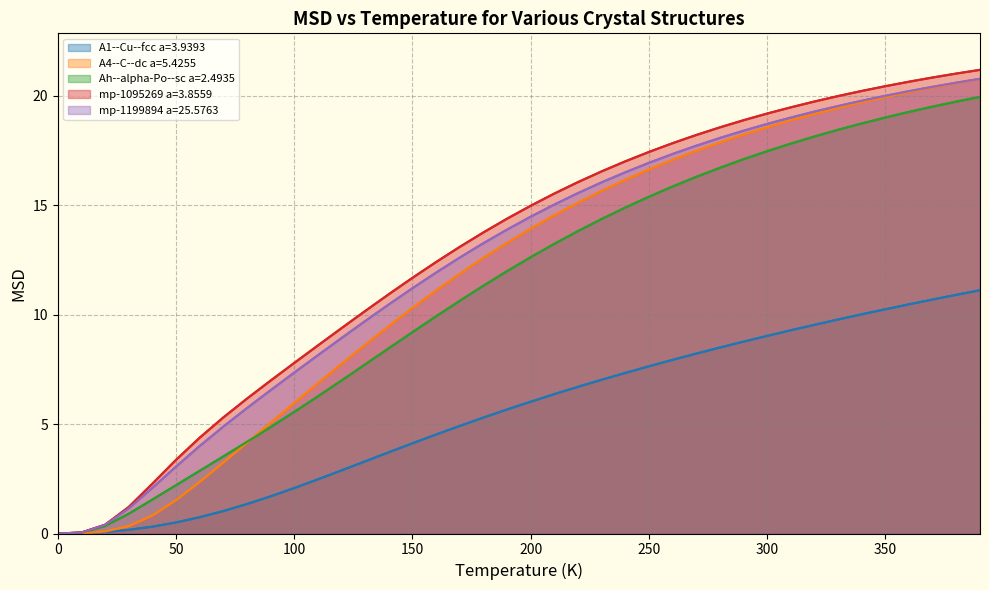

Where do A4--C--dc a=5.4255 and Ah--alpha-Po--sc a=2.4935 first cross each other?

80 and 90